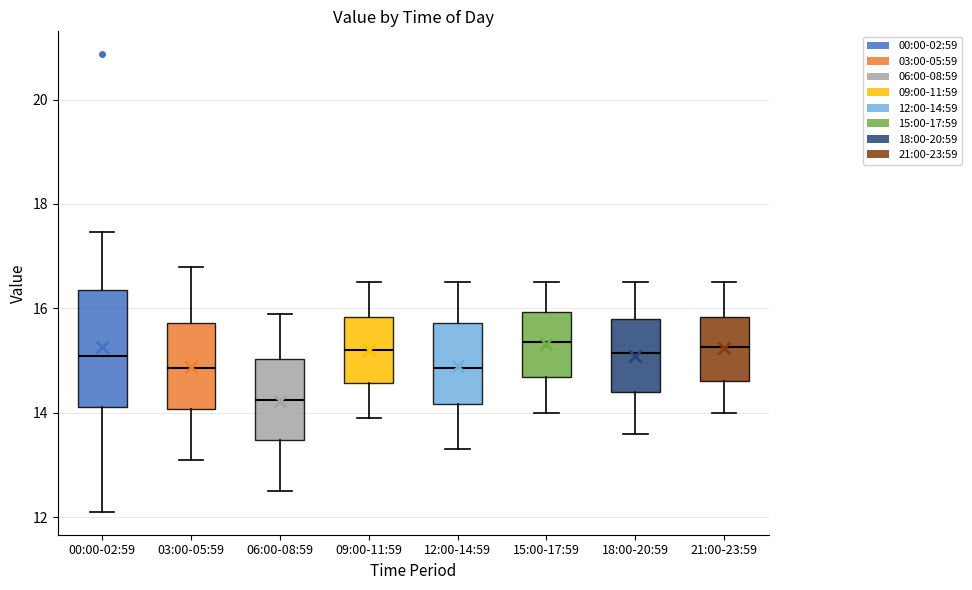

Which box has the lowest median line?

06:00-08:59